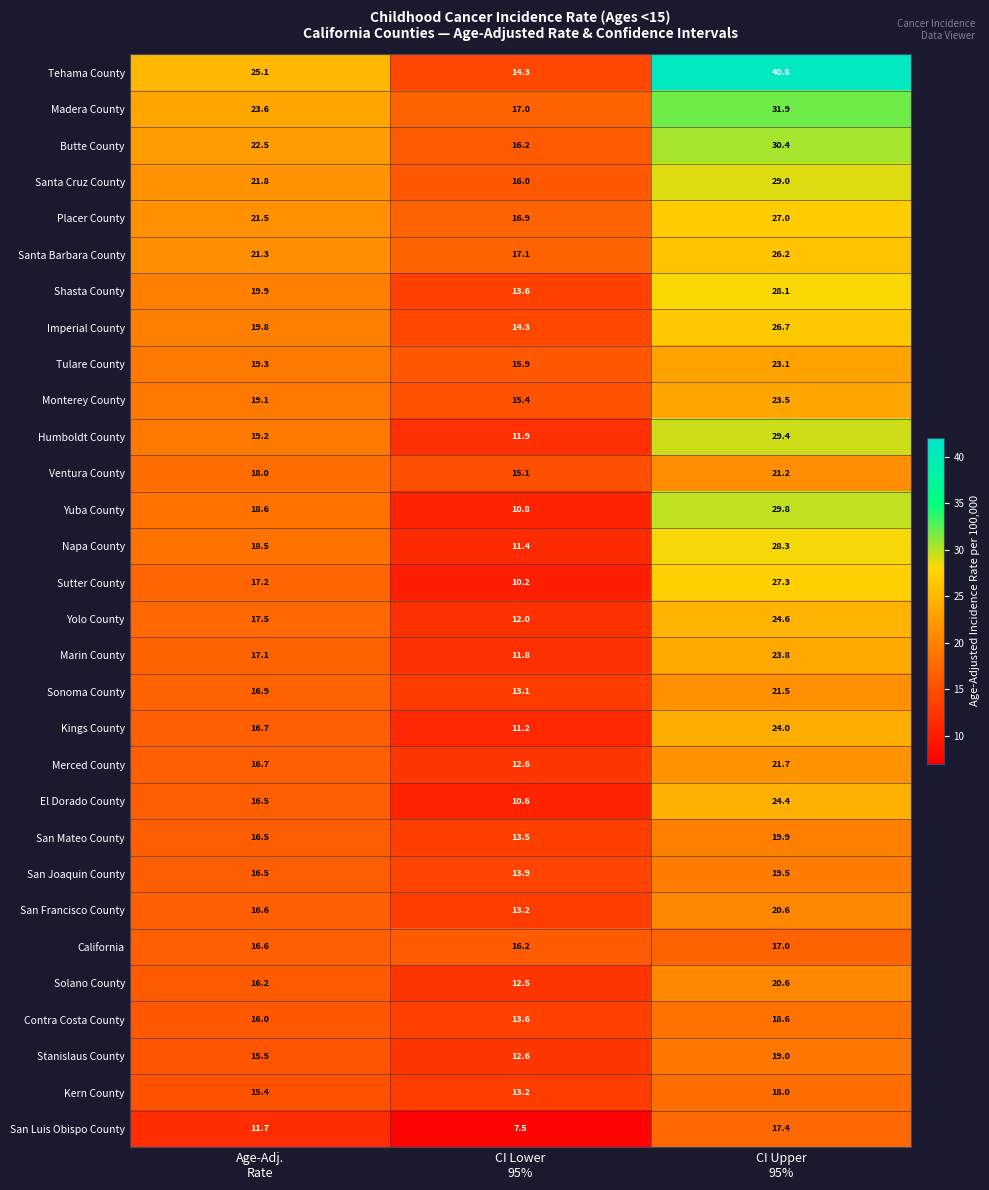

What is the difference between the maximum and minimum values in the San Luis Obispo County series?

9.9